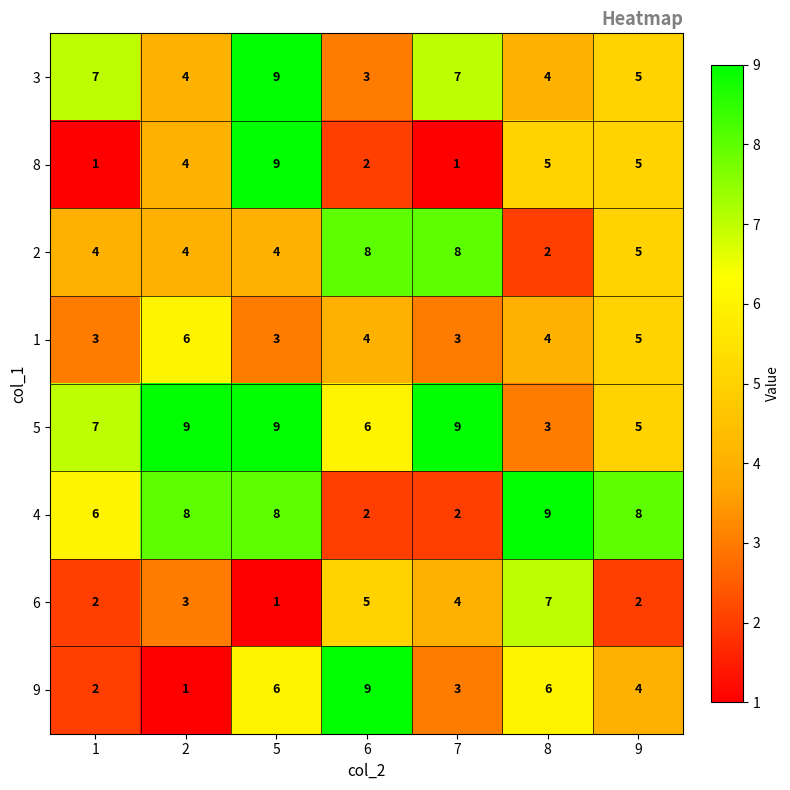

How many 6 values are between 2 and 5?

5